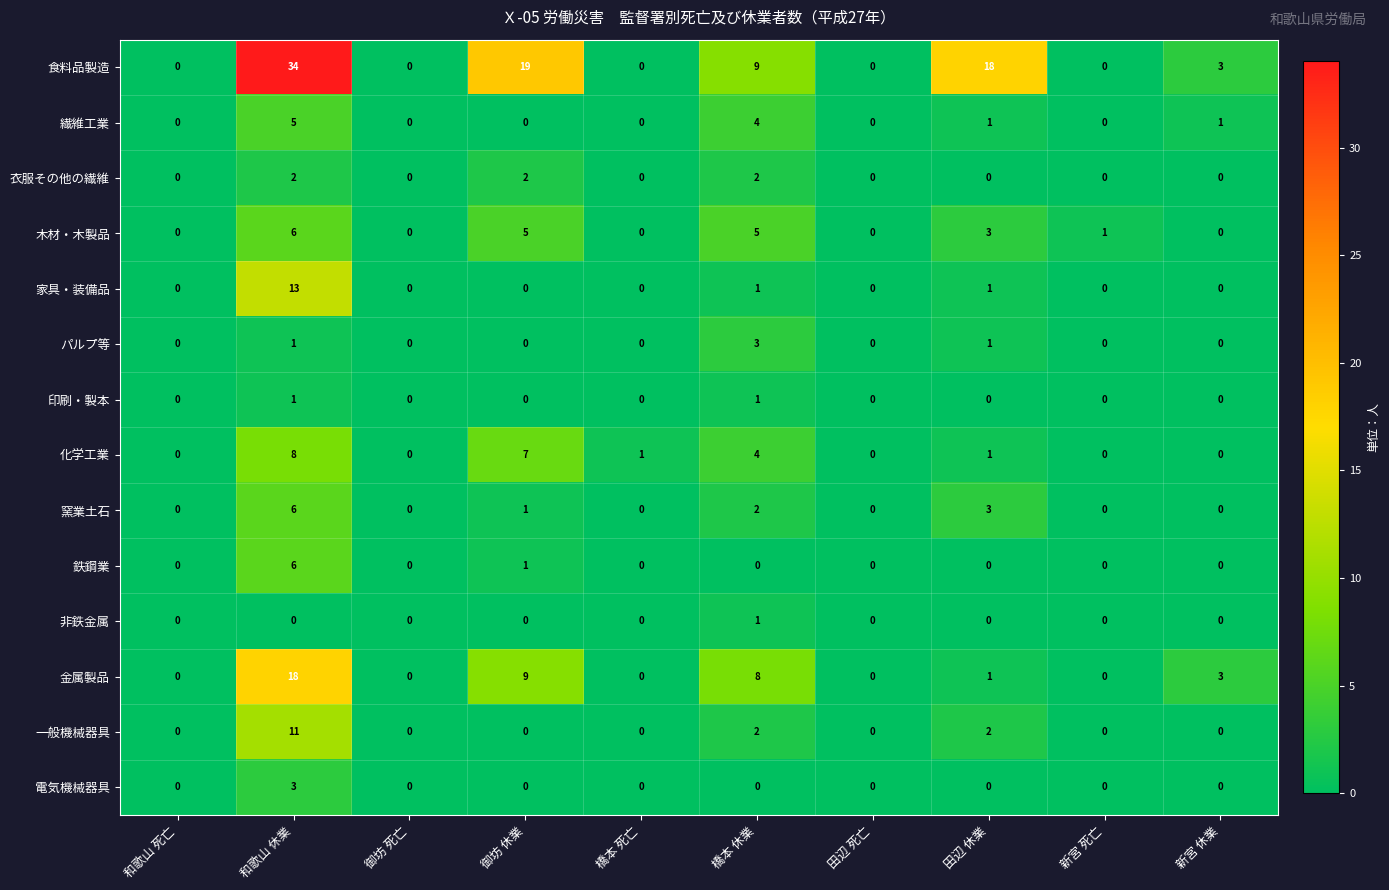

What is the greatest value displayed?

34